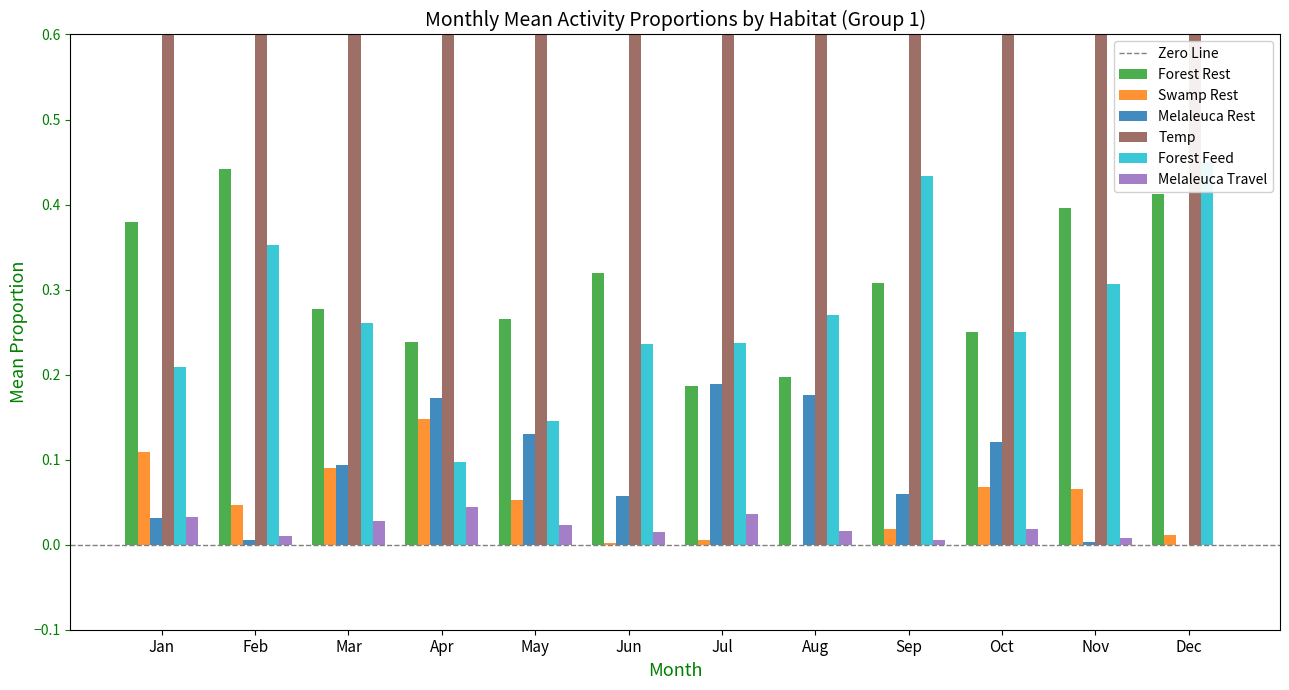

List the labels in order of Forest Feed value, largest first.

Dec, Sep, Feb, Nov, Aug, Mar, Oct, Jul, Jun, Jan, May, Apr